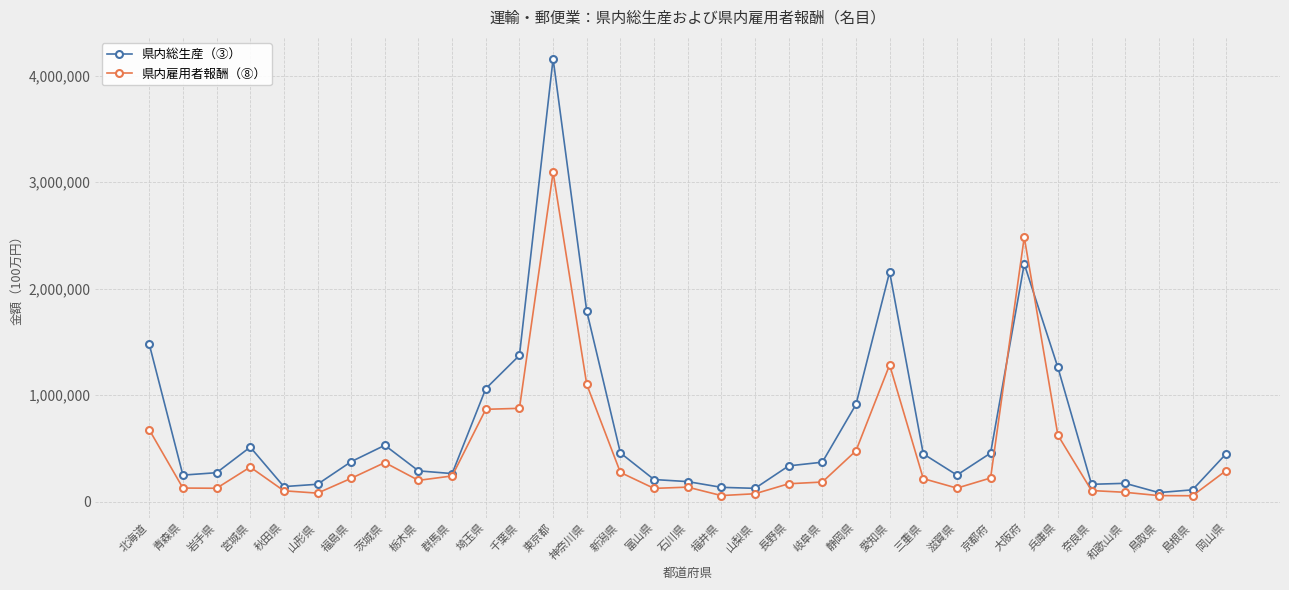

Where does the 県内総生産（③） series first go above 371332?

北海道